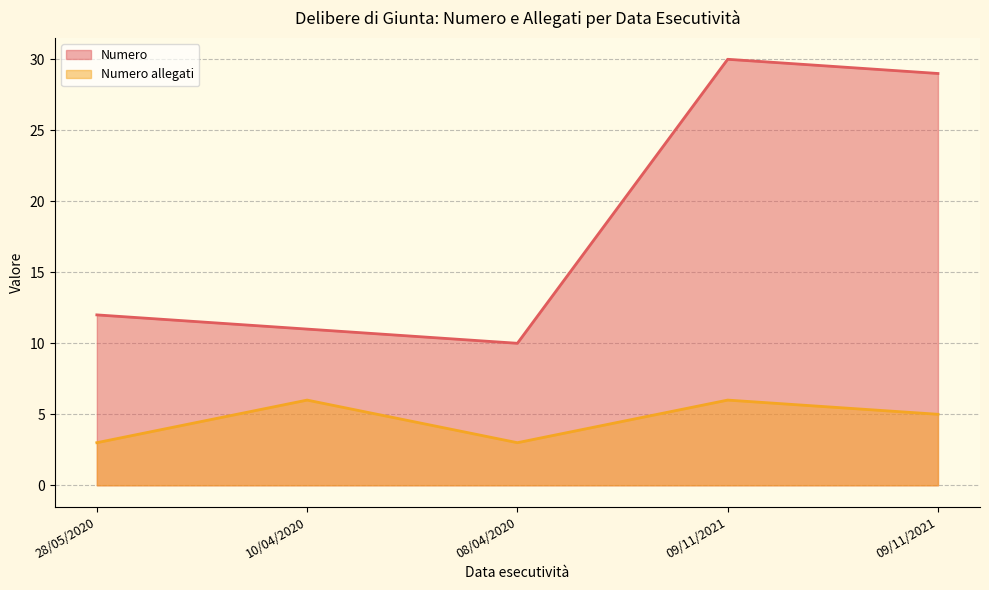

Where is Numero nearest to the value 20?

28/05/2020